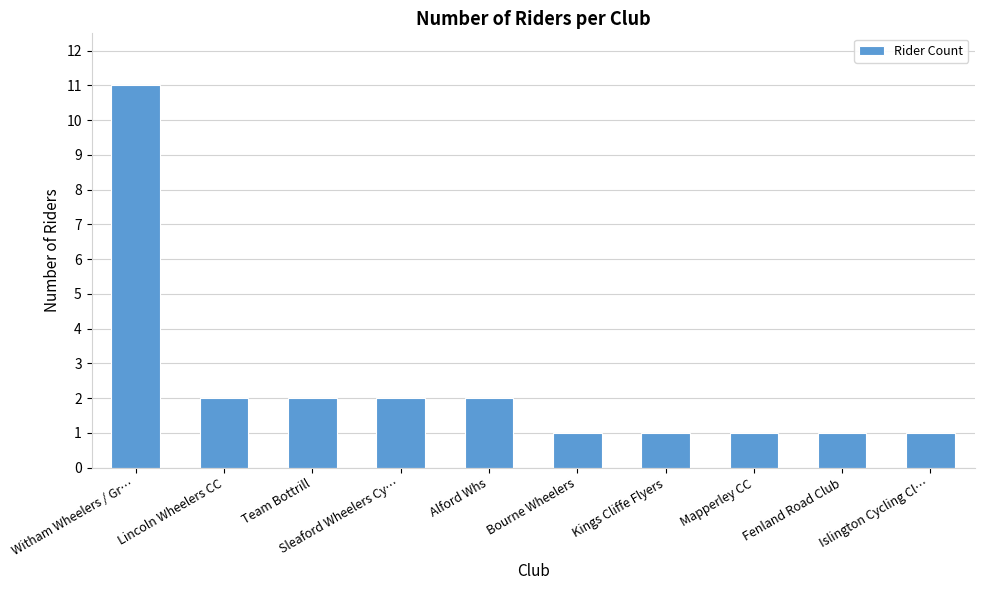

How many values are below 2?

5